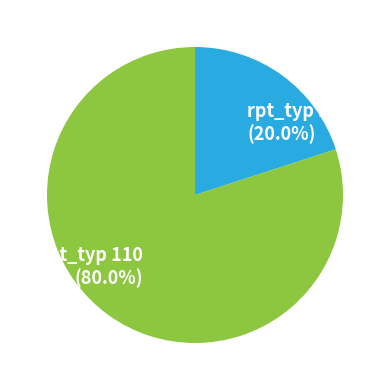

Between rpt_typ 110 (80.0%) and rpt_typ 108 (20.0%), which is larger?

rpt_typ 110 (80.0%)